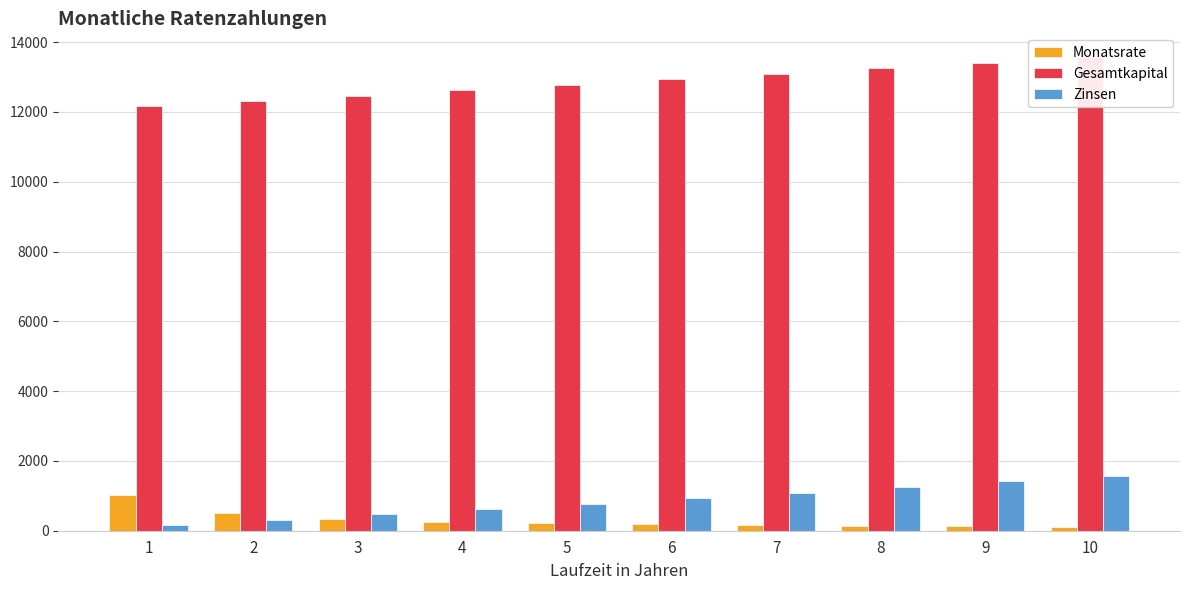

List the labels in order of Zinsen value, smallest first.

1, 2, 3, 4, 5, 6, 7, 8, 9, 10